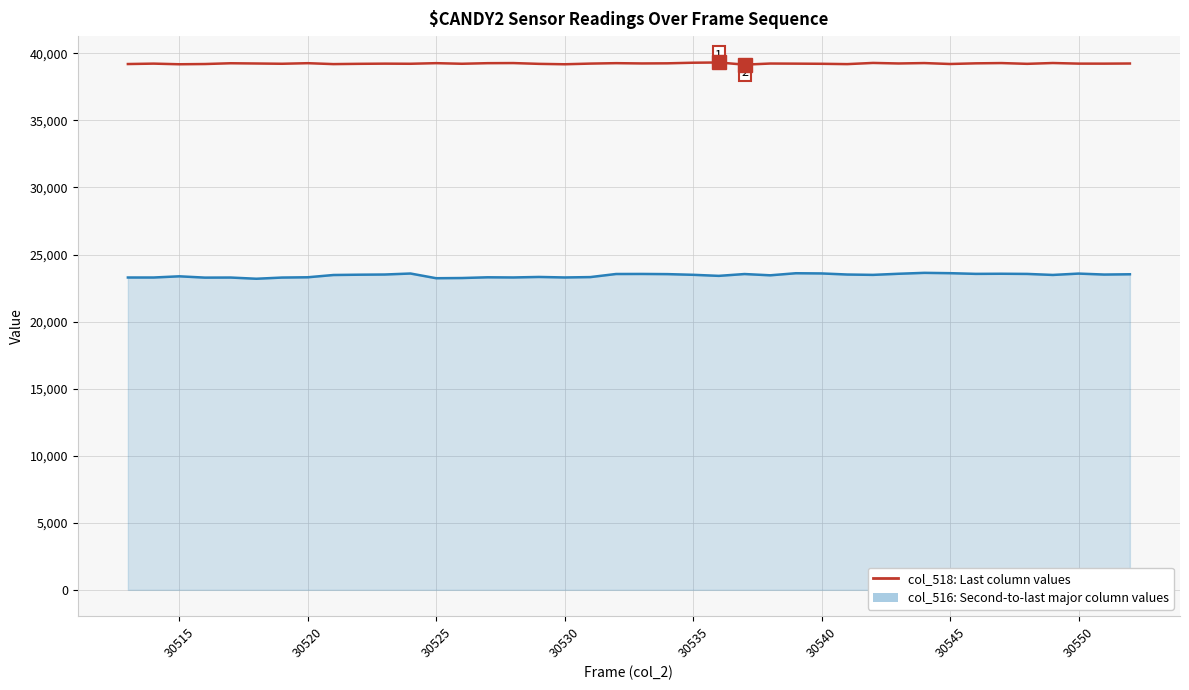

Which series has the widest spread of values?

col_516: Second-to-last major column values